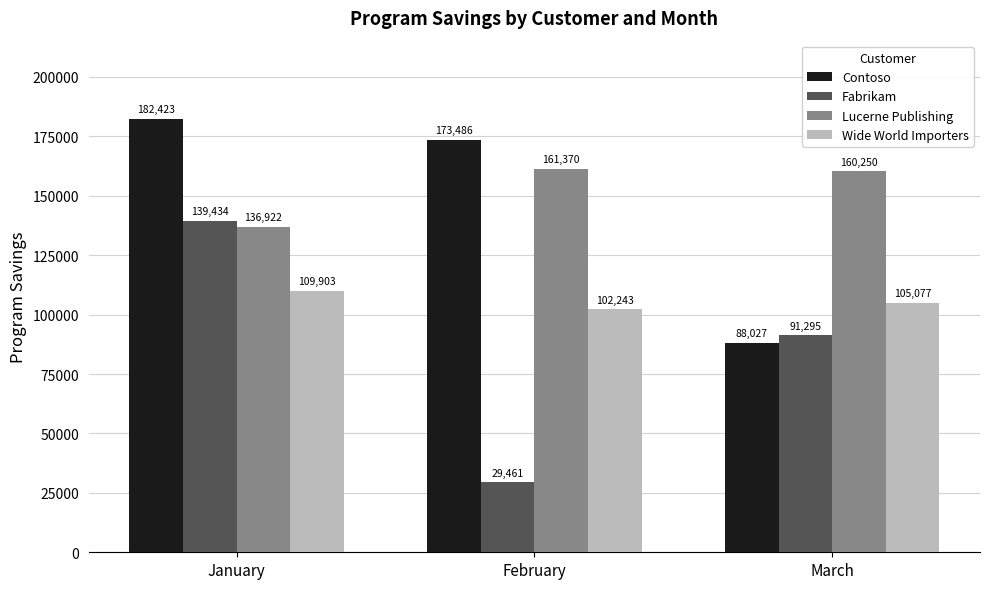

The value of Fabrikam at March is 91295. True or false?

True